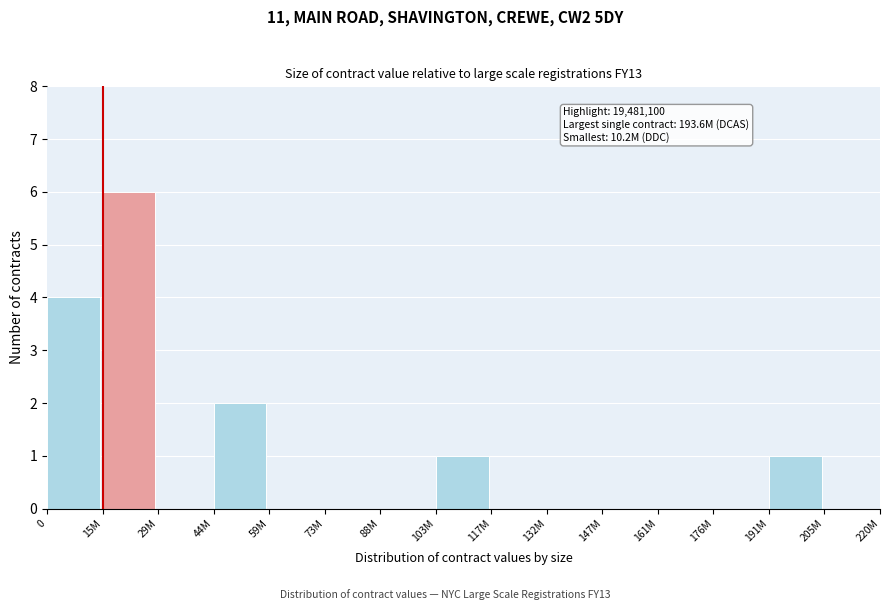

Reading right to left, extract all data points from this chart.

205M=0	191M=1	176M=0	161M=0	147M=0	132M=0	117M=0	103M=1	88M=0	73M=0	59M=0	44M=2	29M=0	15M=6	0=4